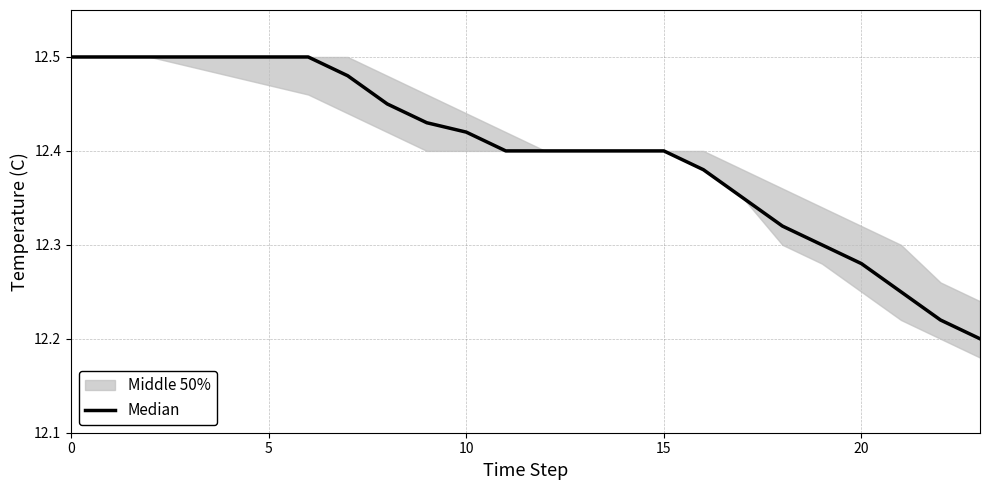

The chart shows a value of 12.3 at 19. True or false?

True